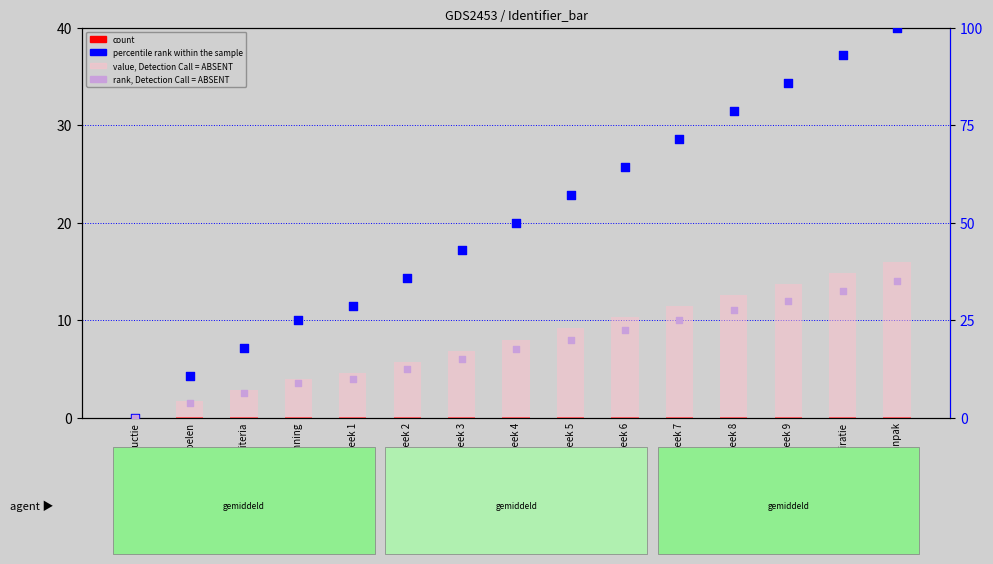

Which series has the widest spread of Y values?

percentile rank within the sample